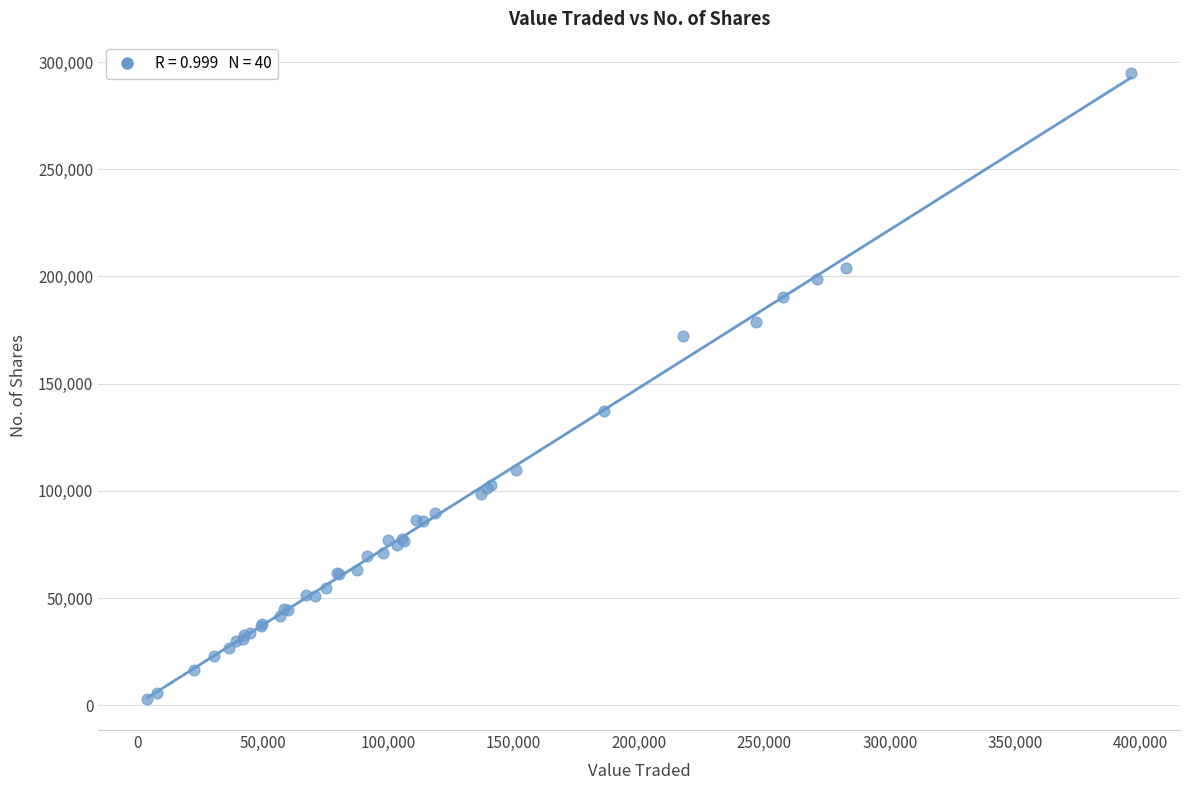

What Y value in the scatter plot is closest to 148978?

137407